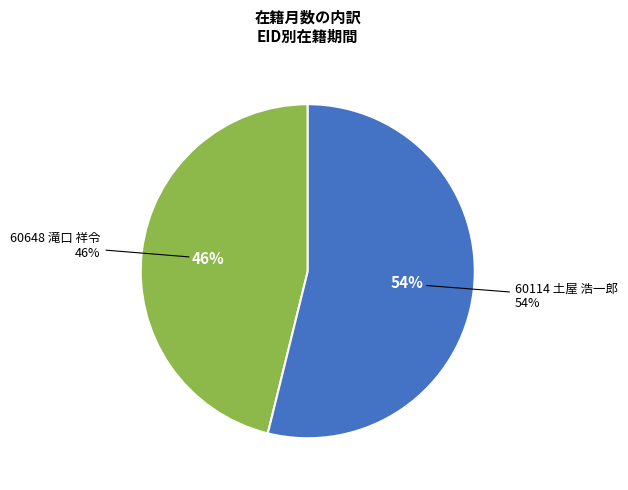

What is the total percentage of 60648 滝口 祥令 and 60114 土屋 浩一郎?

100.0%